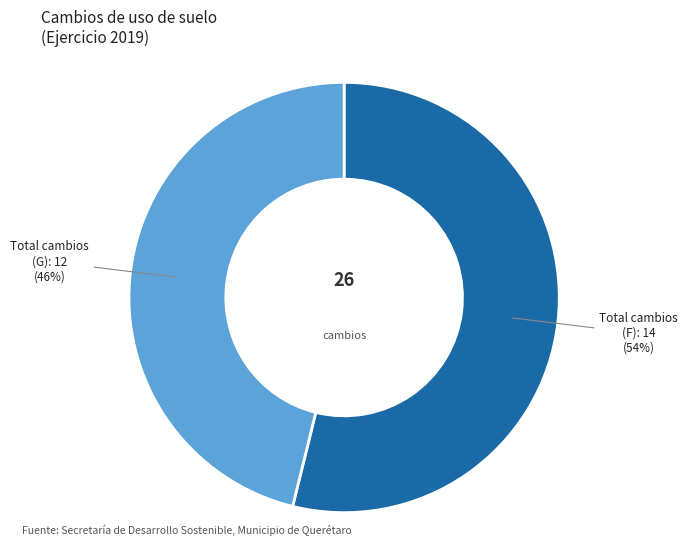

To the nearest percent, what is the average slice percentage?

50%